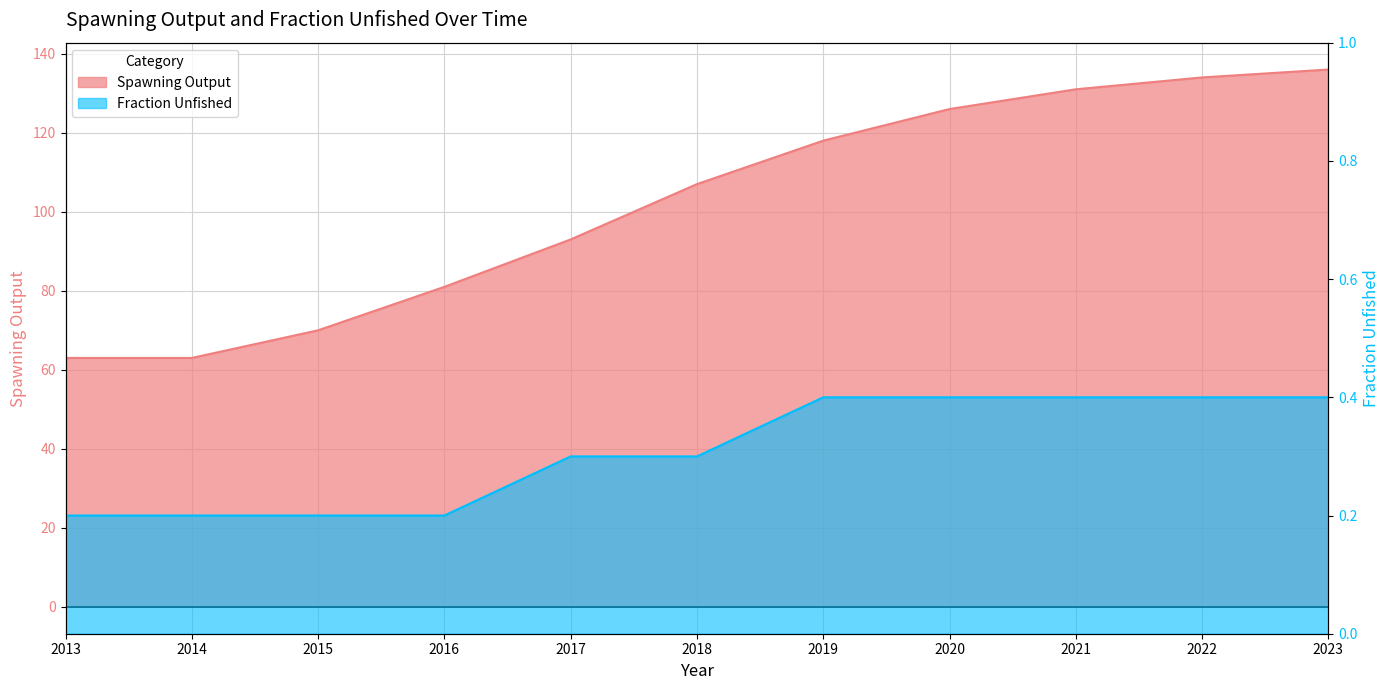

What is the sum of the Fraction Unfished values at 2016 and 2015?

0.4